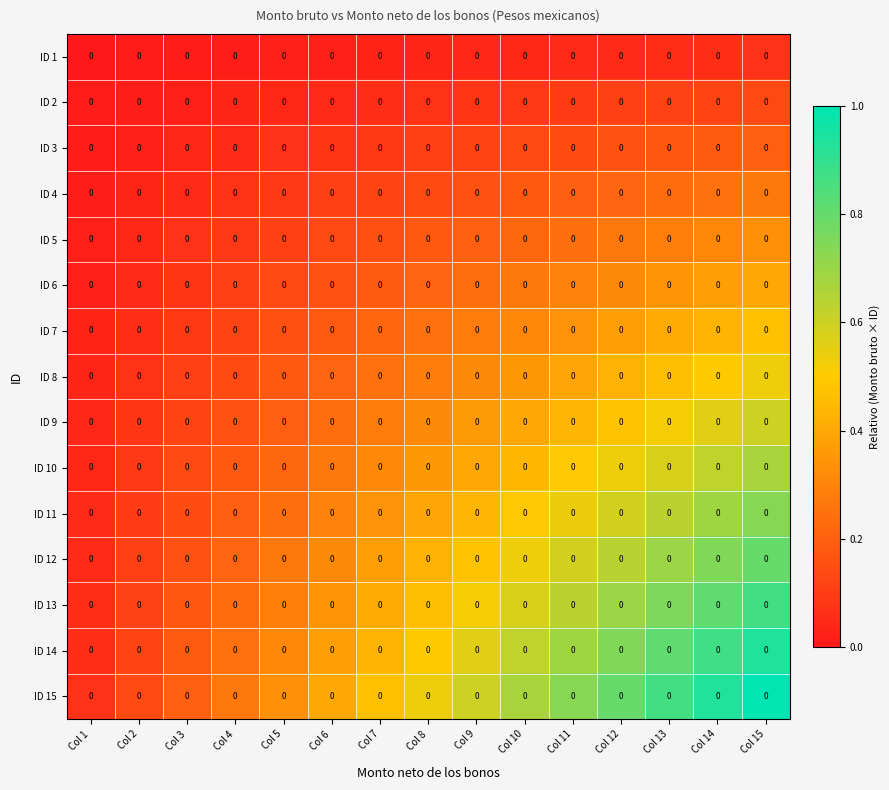

How many categories are shown in the chart?

15